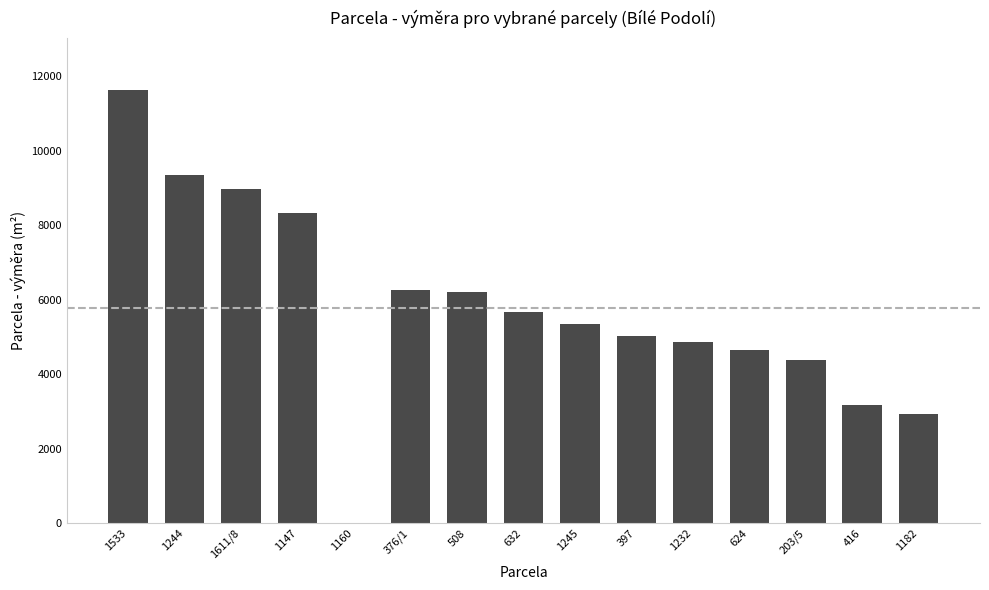

Count the number of categories in the chart.

15